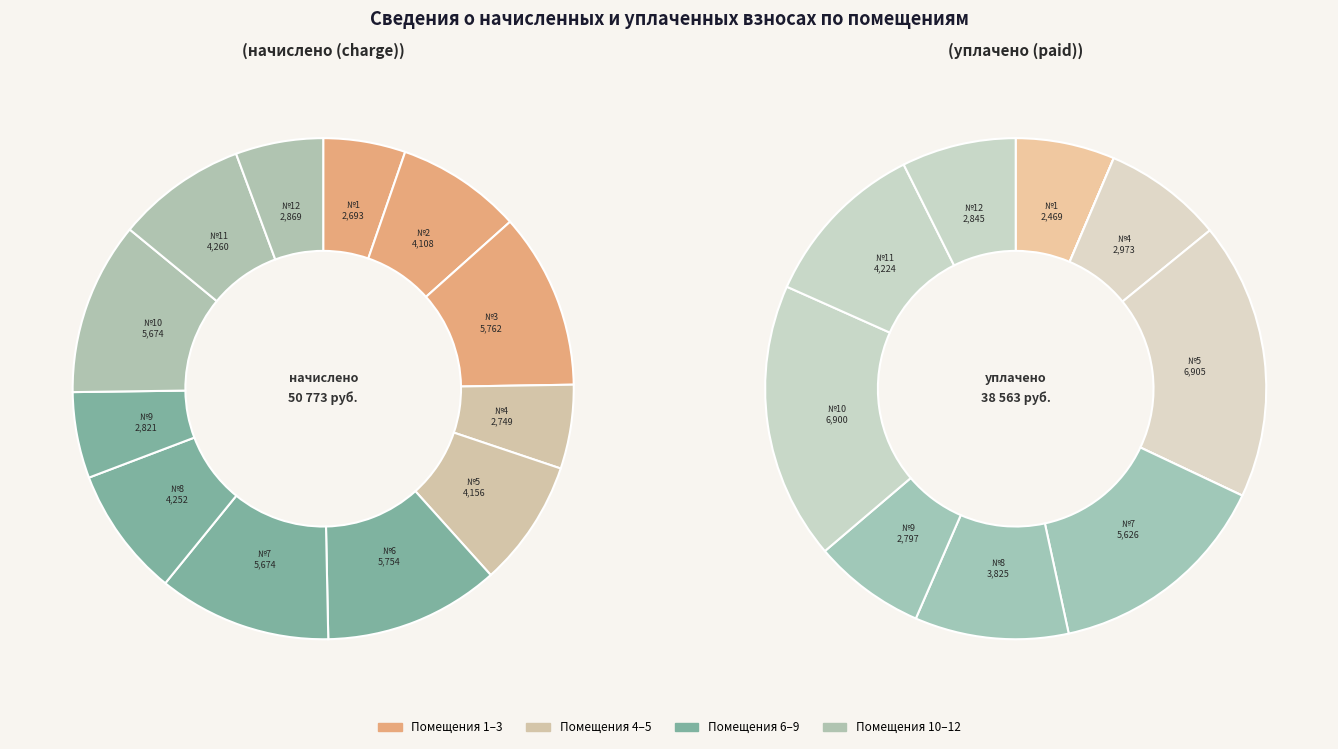

To the nearest percent, what is the difference between the largest and smallest slice percentages?

6%